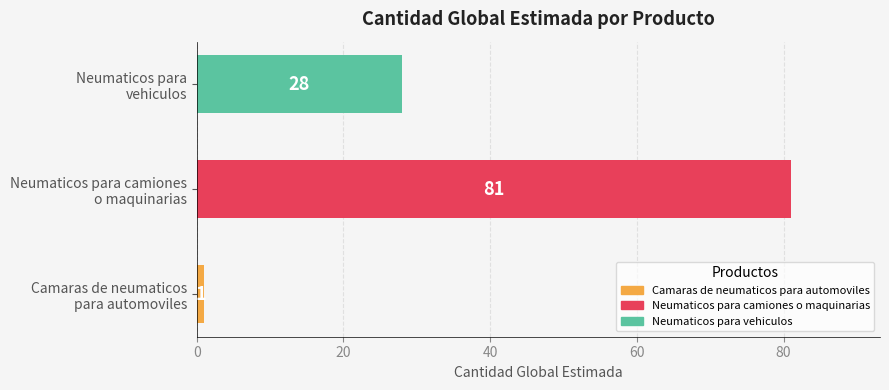

Count the values in the range 1 to 81.

3